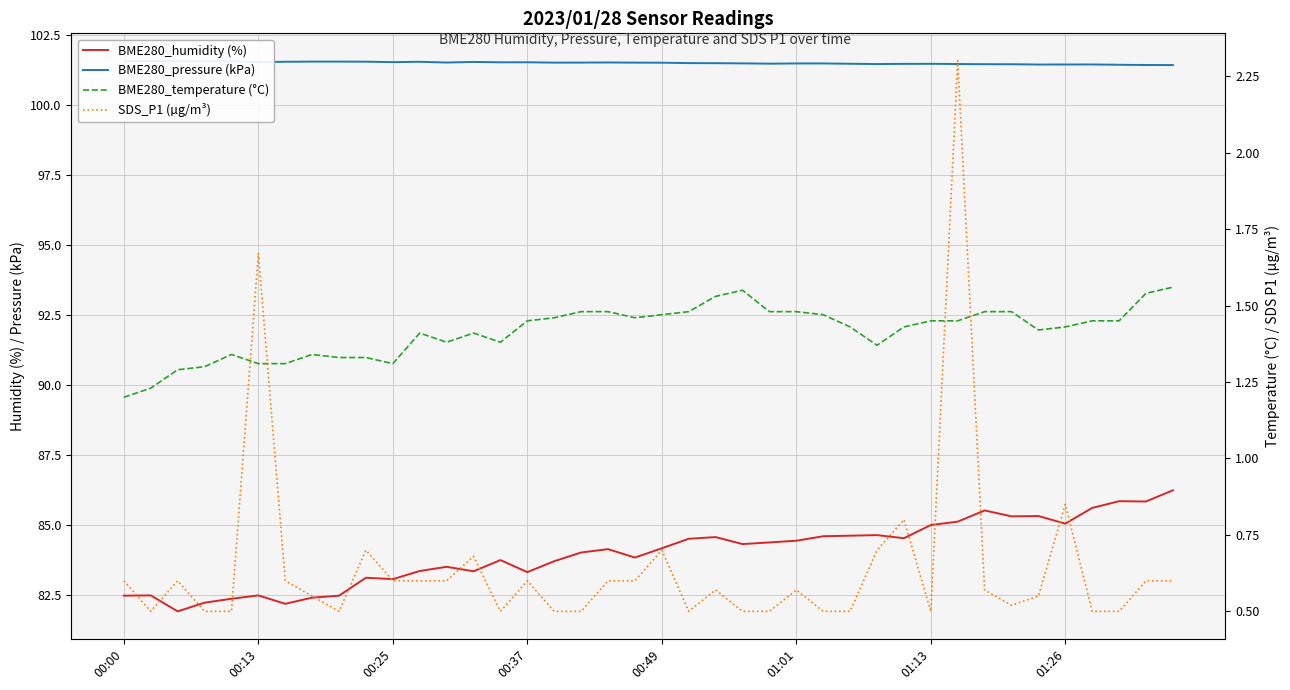

Between 00:49 and 13, which series saw the biggest shift?

BME280_humidity (%)